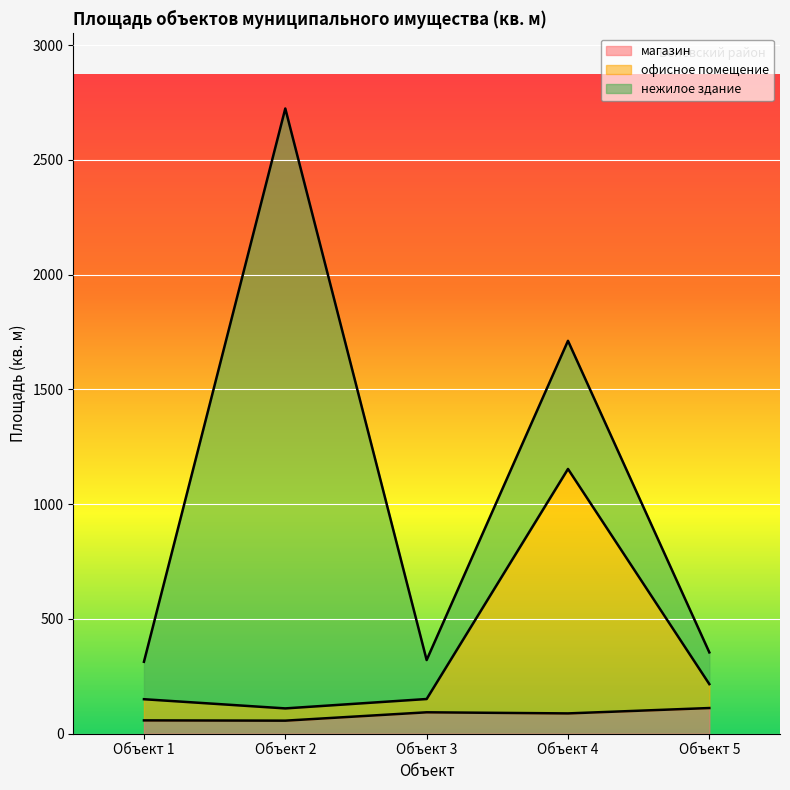

What is the sum of the офисное помещение values at Объект 1 and Объект 5?

366.4